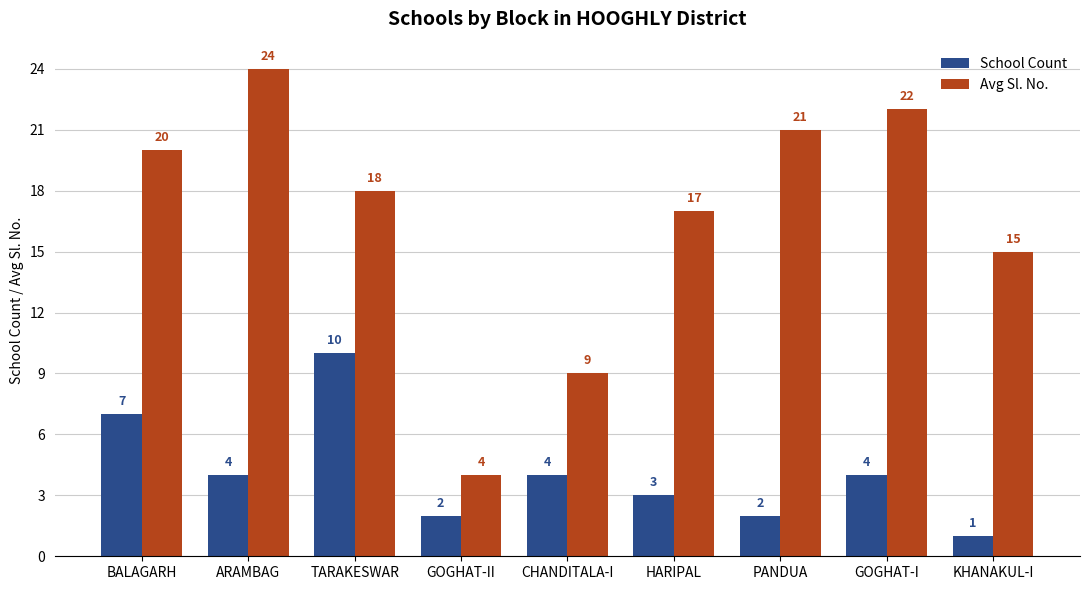

Does the chart contain any negative values?

No